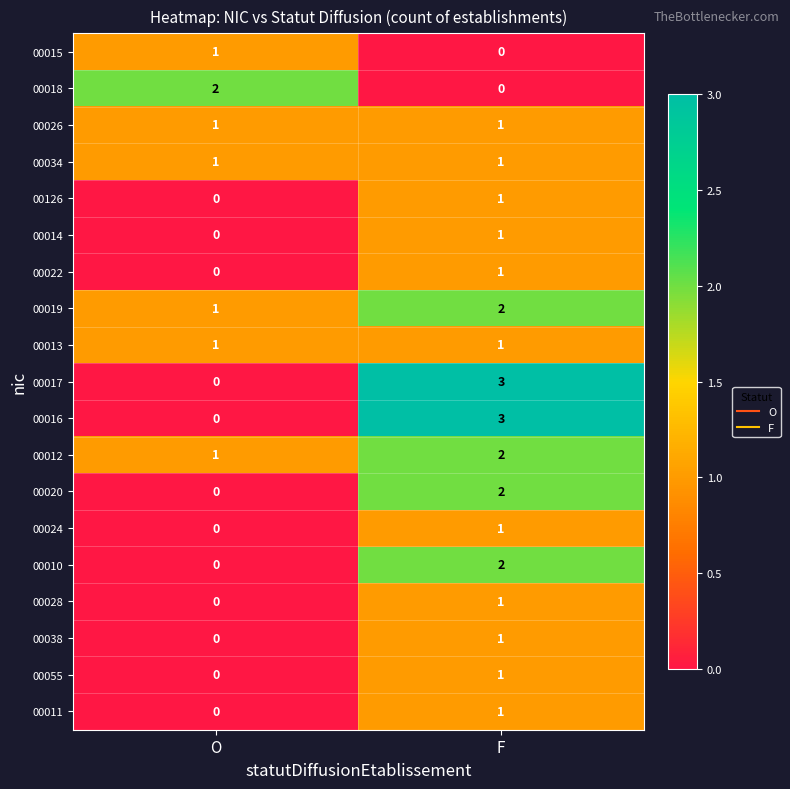

True or false: 00015 has a value of 0 at F.

True